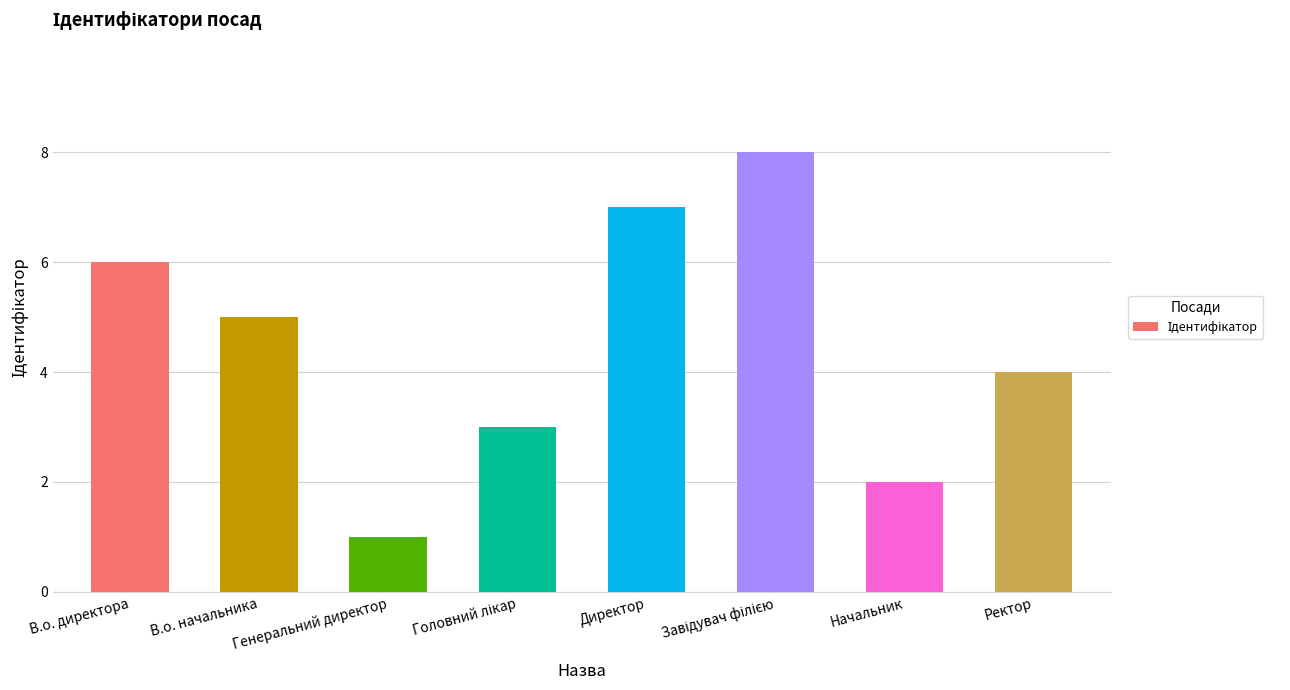

How many bars are there in total?

8